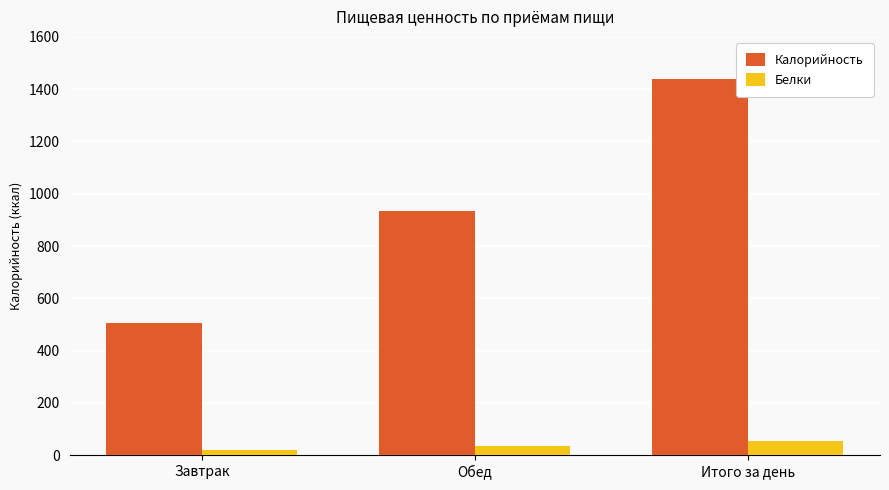

At which label does Калорийность first exceed 932?

Обед